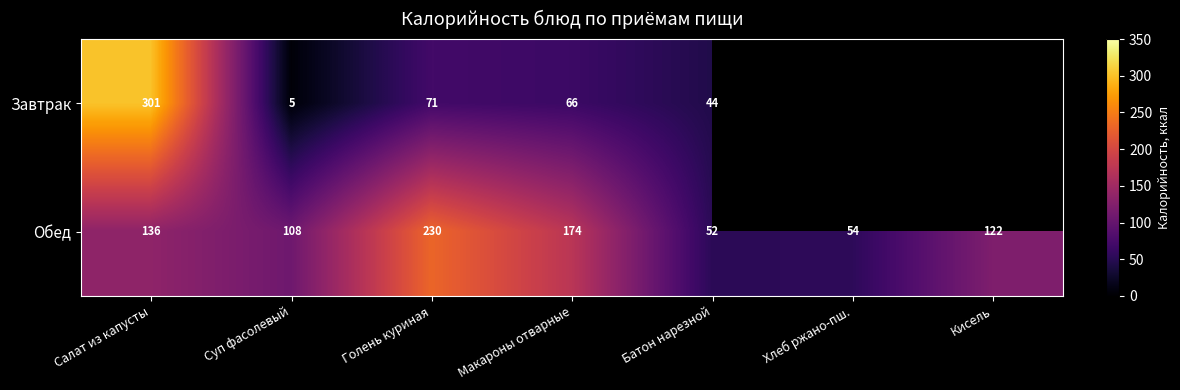

Rank the categories by Обед value from lowest to highest.

Батон нарезной, Хлеб ржано-пш., Суп фасолевый, Кисель, Салат из капусты, Макароны отварные, Голень куриная